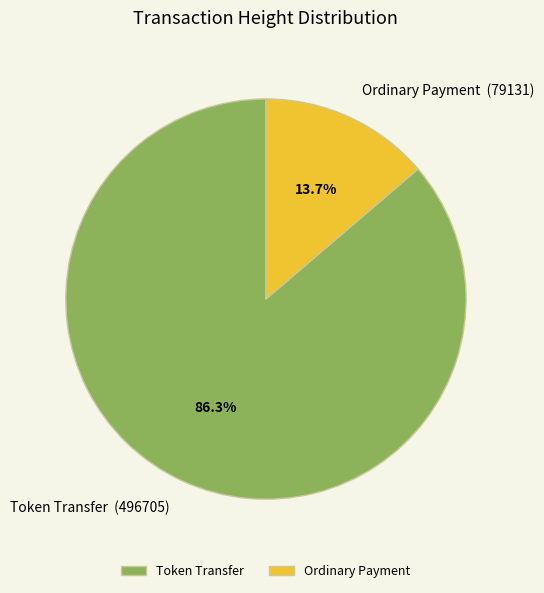

What portion of the pie excludes Token Transfer?

13.7%